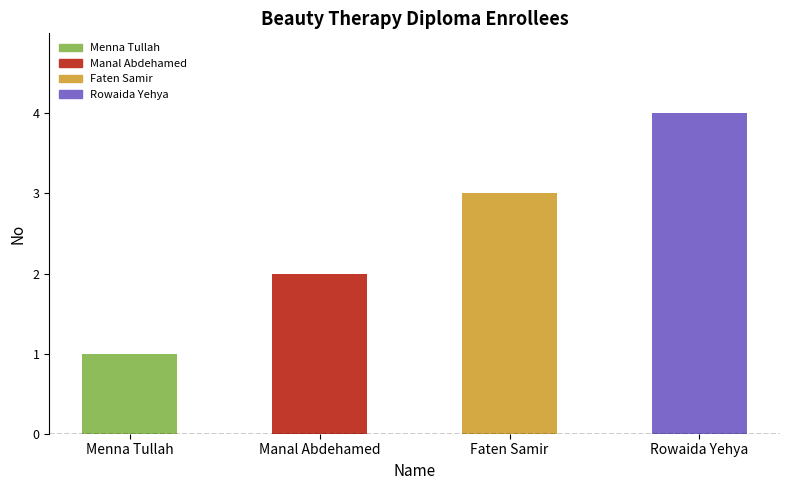

Between Faten Samir and Manal Abdehamed, which is larger?

Faten Samir